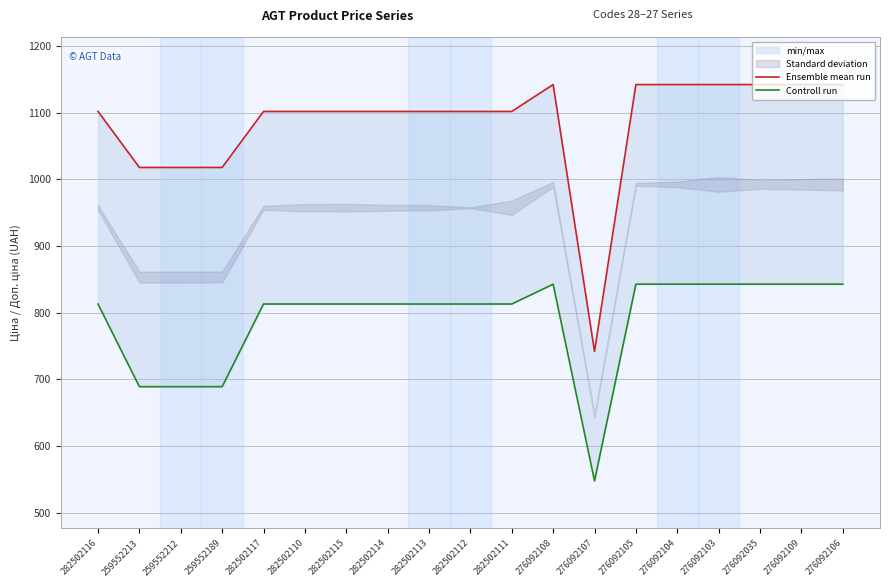

True or false: Controll run has more than 0 points higher than both neighbors.

True